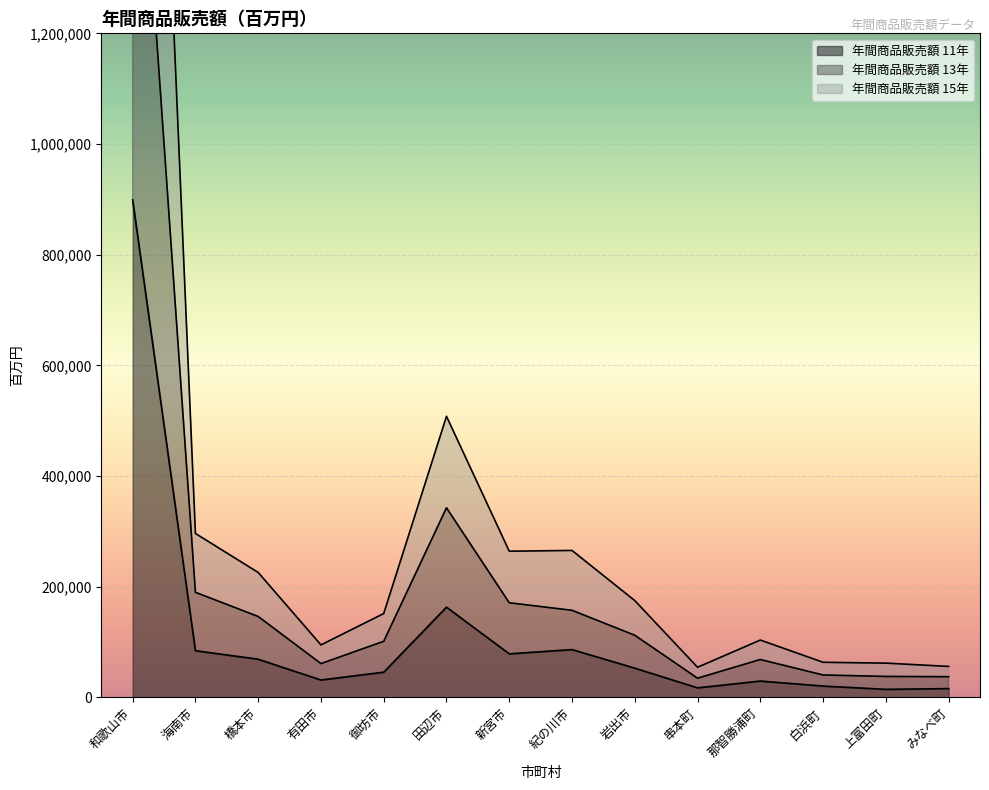

List the series in order of their overall mean, highest first.

年間商品販売額 15年, 年間商品販売額 13年, 年間商品販売額 11年